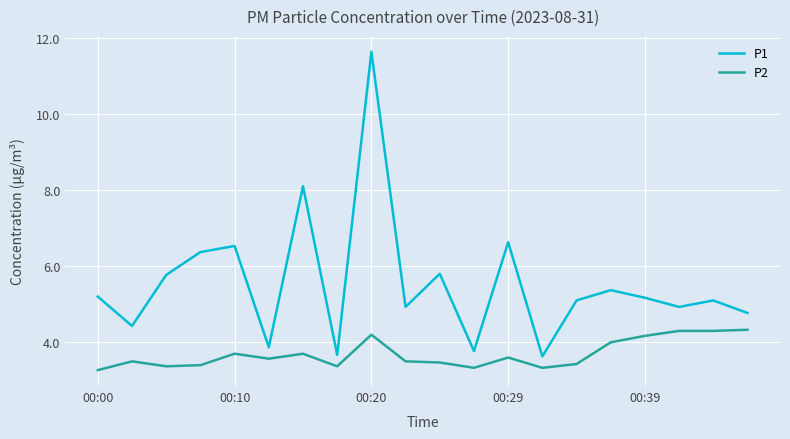

True or false: P1 and P2 intersect in this chart.

False